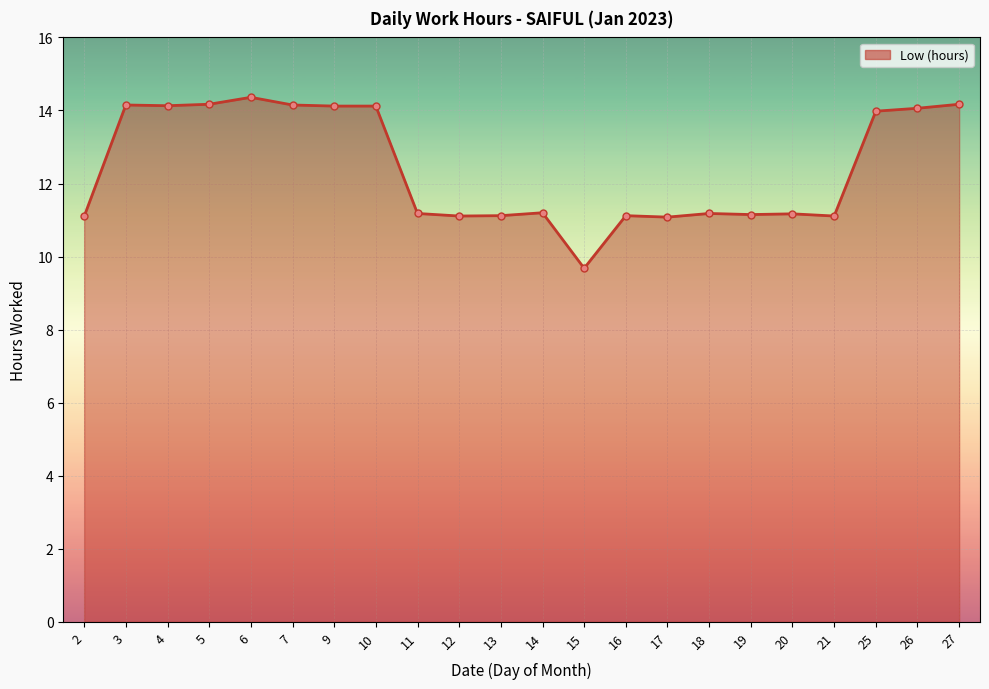

The value at 16 is 4.5. True or false?

False